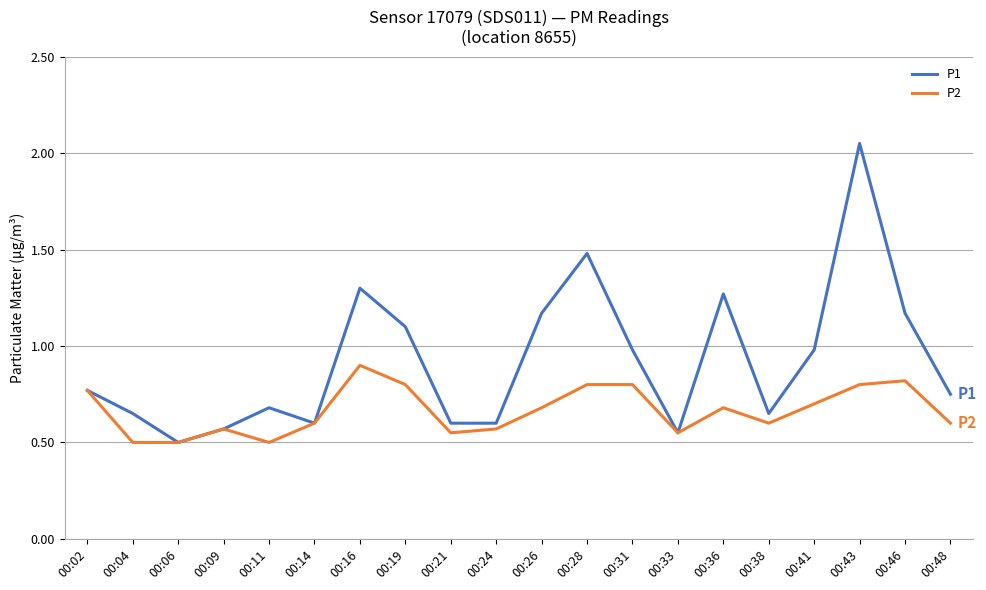

Where is the first local maximum for P2?

00:09